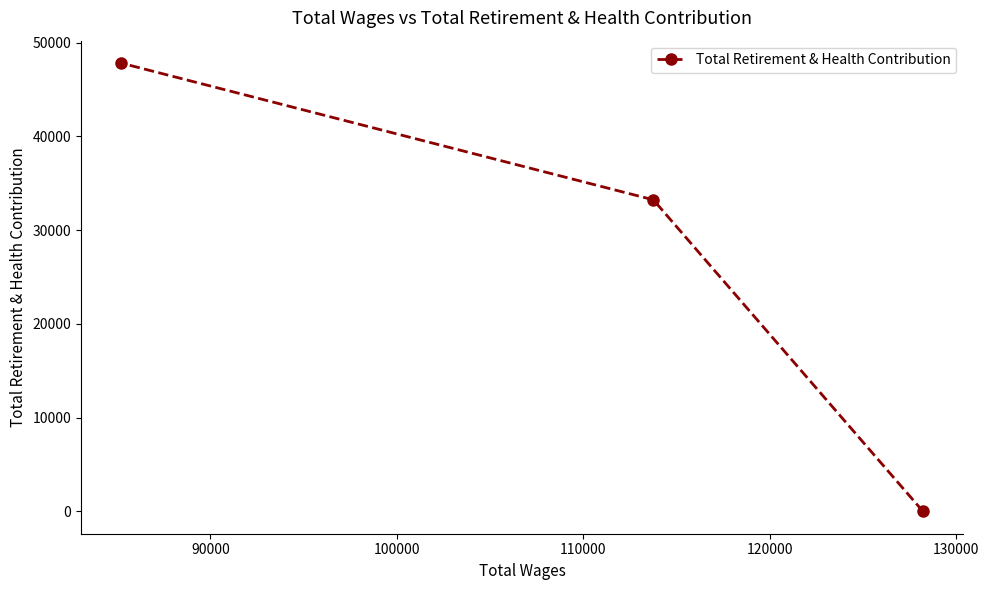

What is the difference between the maximum and minimum values?

47832